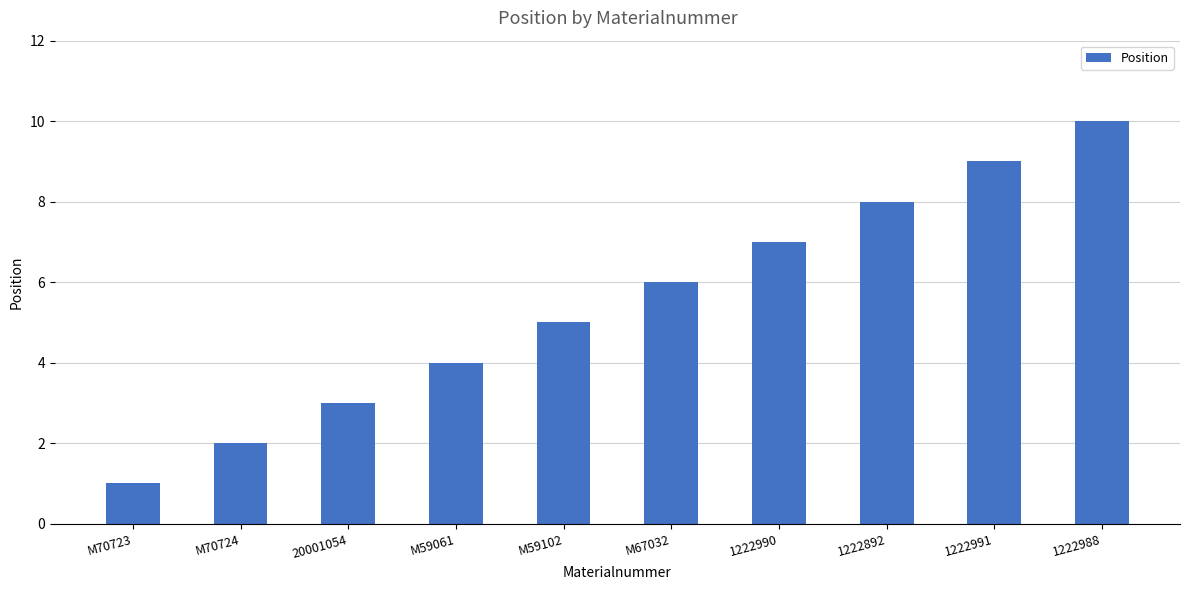

The chart shows a value of 1 at M70723. True or false?

True